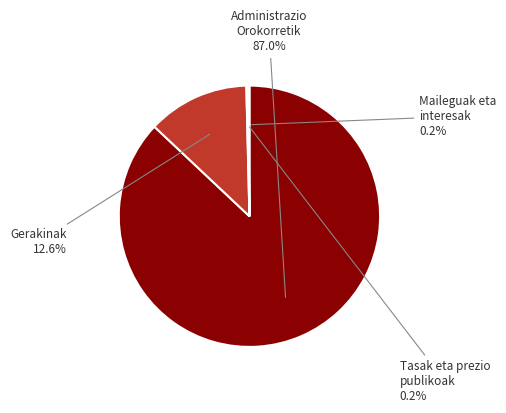

To the nearest percent, what is the average slice percentage?

25%